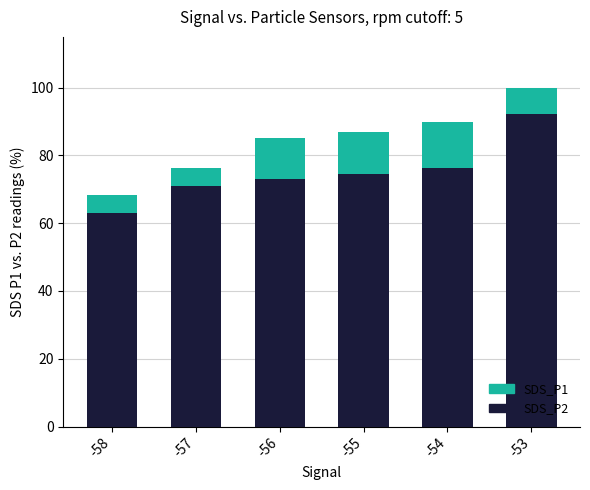

What is the highest value of the SDS_P1 series?

100.0